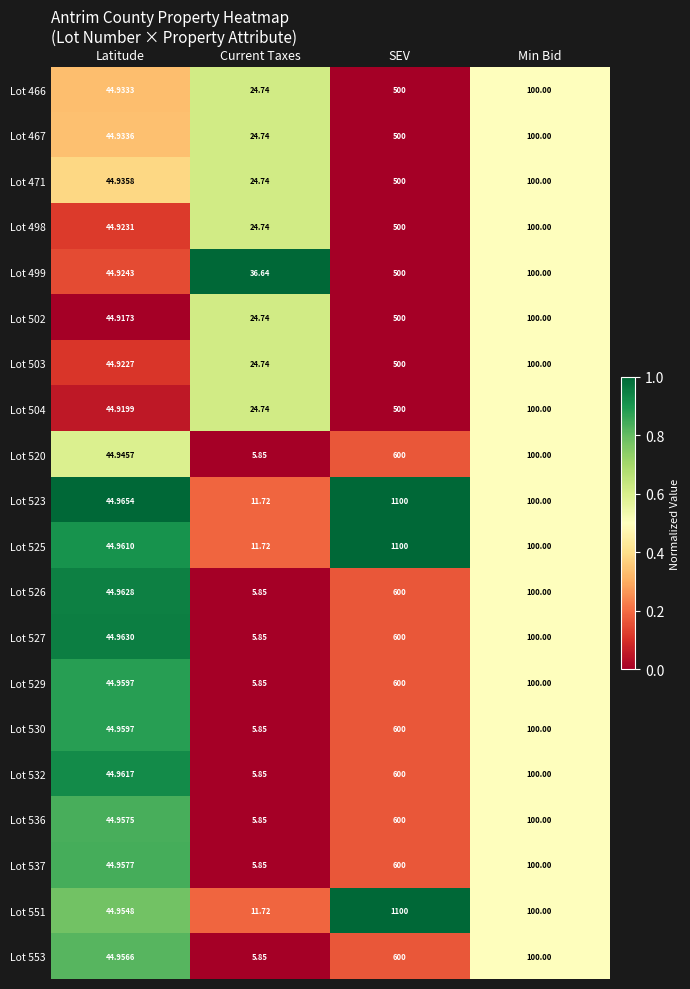

Which series has the largest total across all categories?

Lot 523